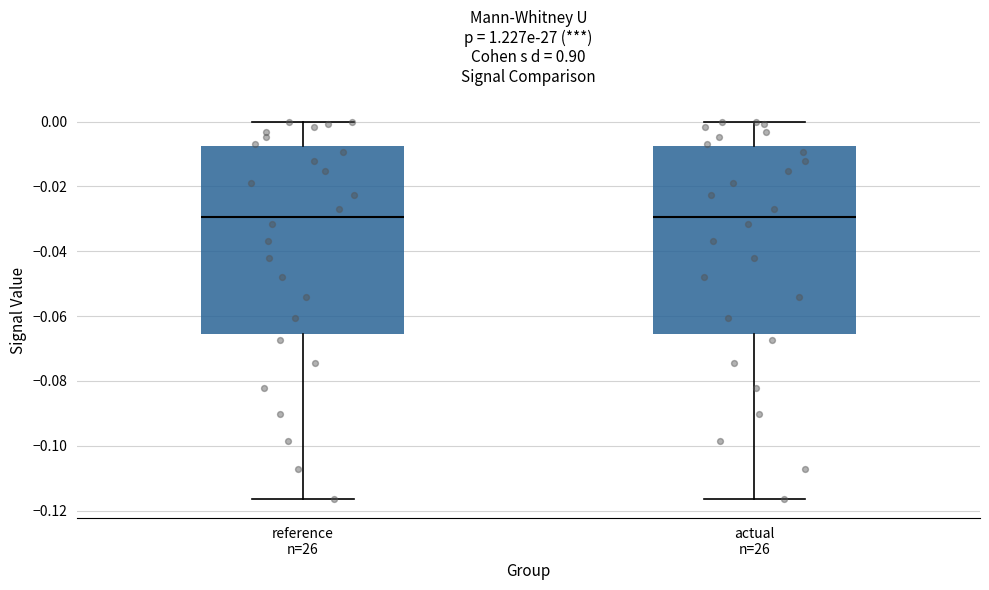

Where does the upper whisker of the box for reference n=26 end on the y-axis? The values are not printed on the chart, so give them approximately, as read against the axis.

0.000